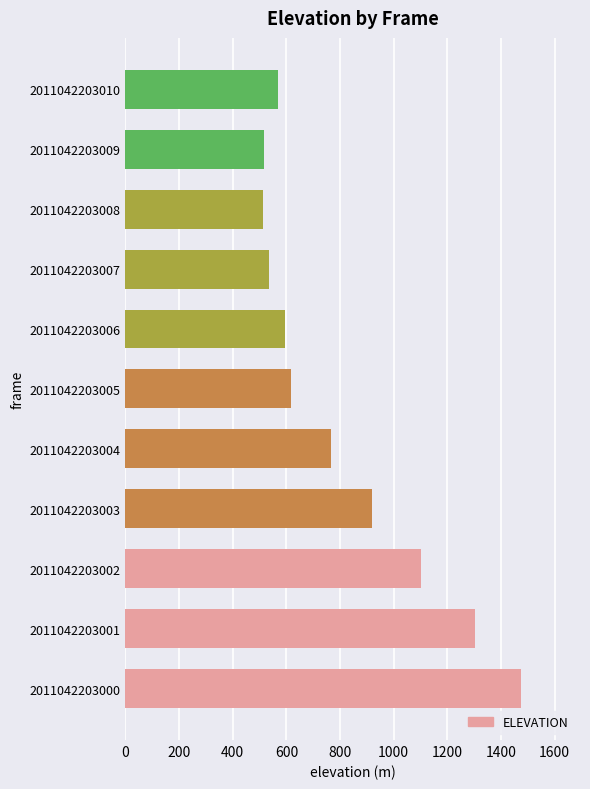

What is the greatest value displayed?

1473.2